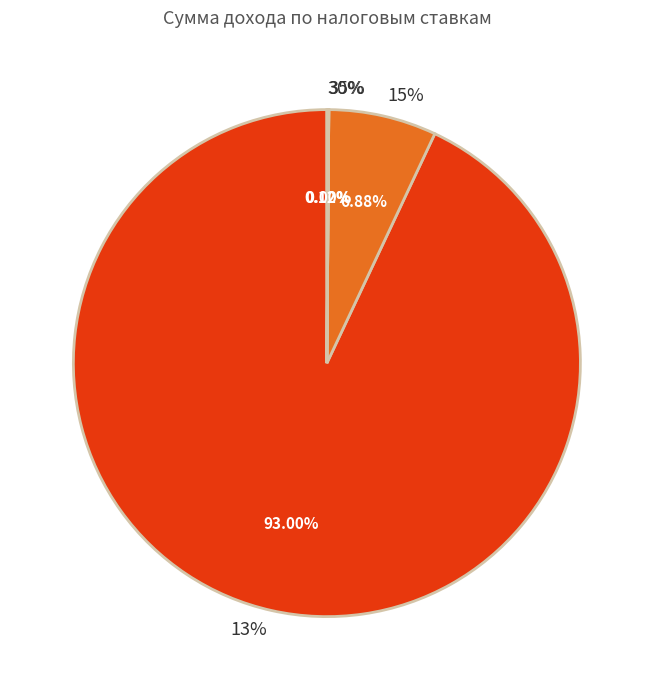

What is the majority slice?

13%